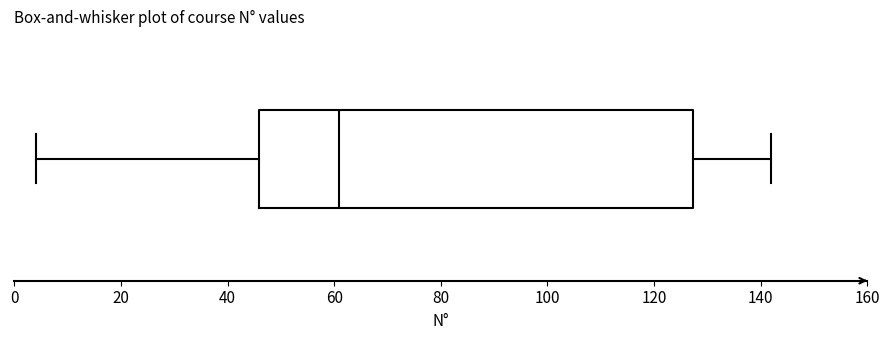

Transcribe this box plot: give where the median line is, the range the box spans, and where the two whiskers end, as read against the x-axis. The values are not printed on the chart, so give them approximately, as read against the axis.

median 62, box 46 to 128, whiskers 4 to 142